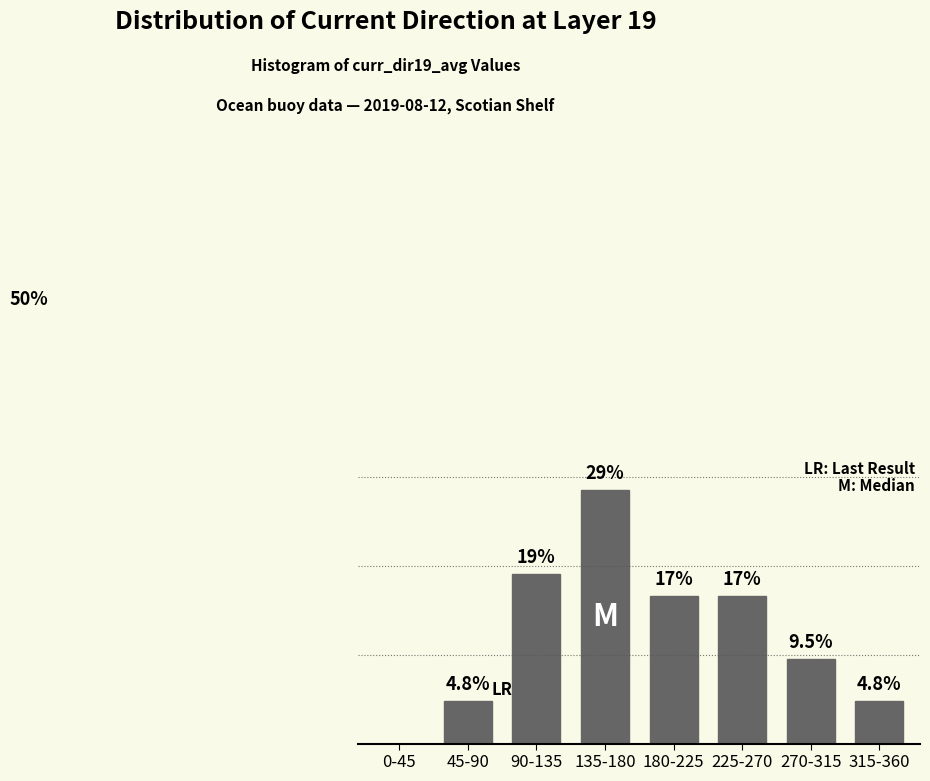

Between 315-360 and 225-270, which is larger?

225-270